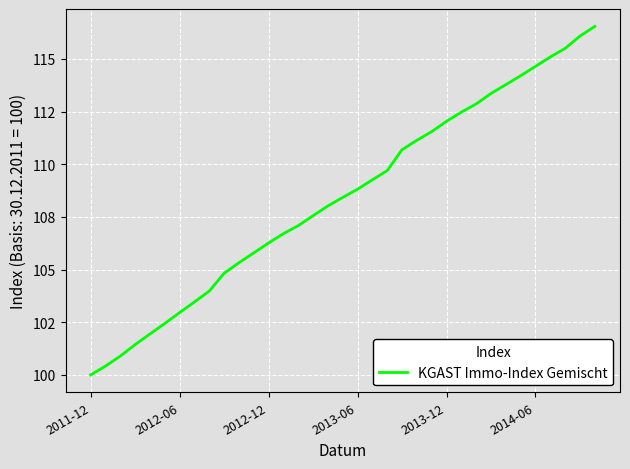

Does the chart have visible grid lines?

Yes